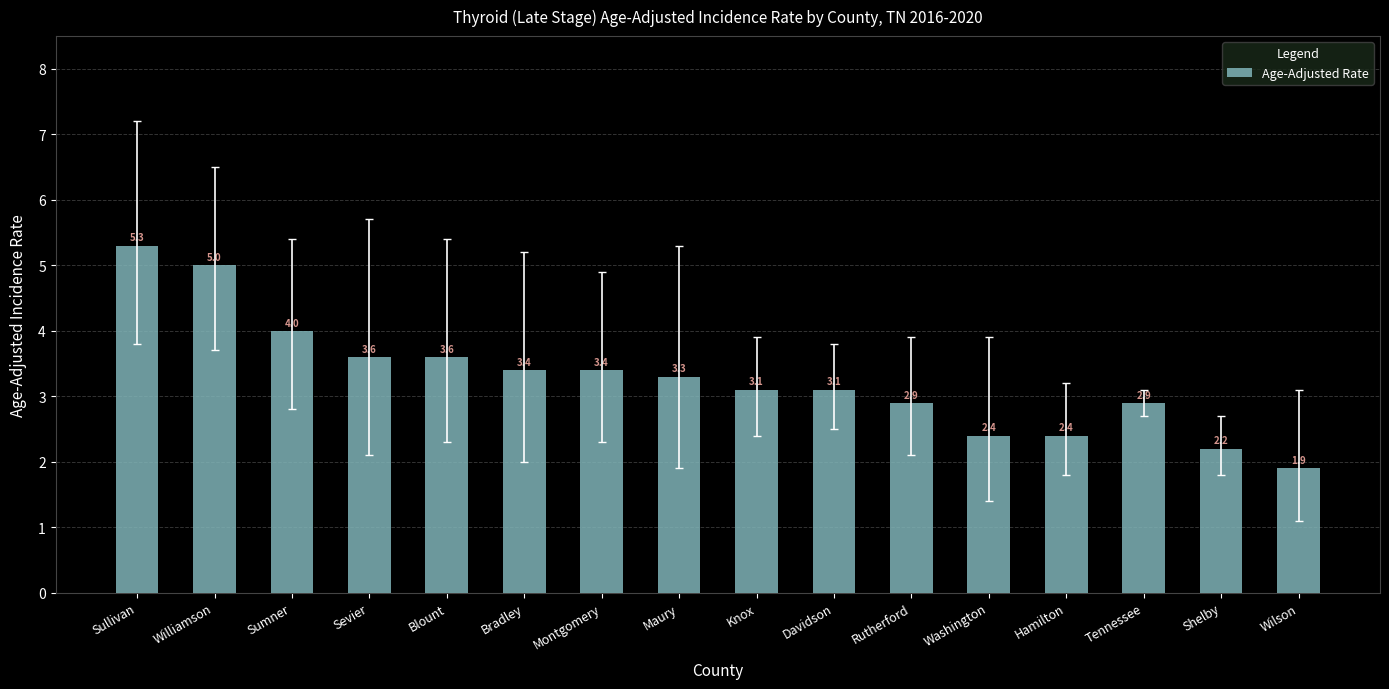

Read the value at Maury.

3.3